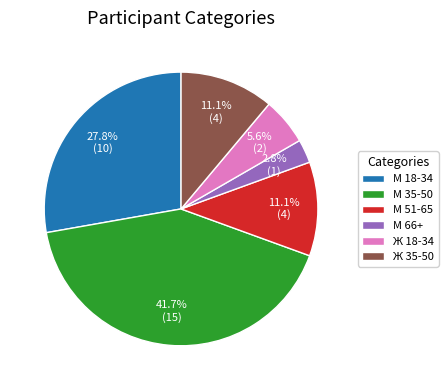

Does any single category account for the majority?

No